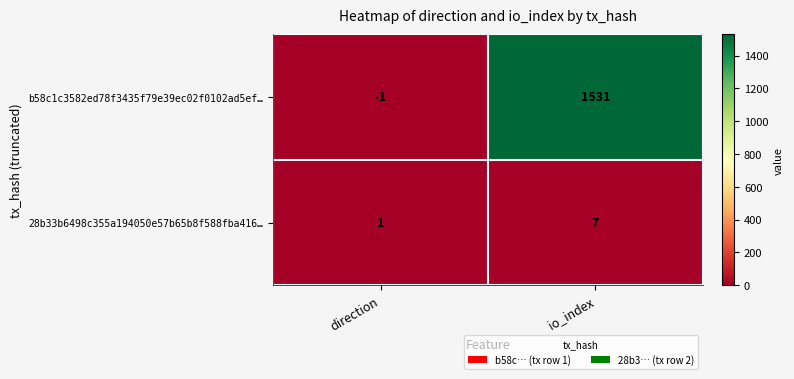

Between direction and io_index, which series saw the biggest shift?

b58c1c3582ed78f3435f79e39ec02f0102ad5ef…